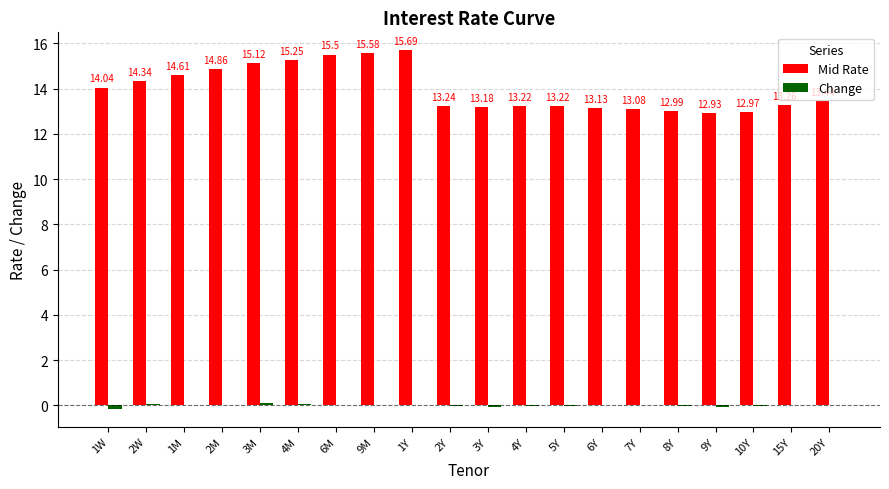

Where does the Mid Rate series first go above 13?

1W